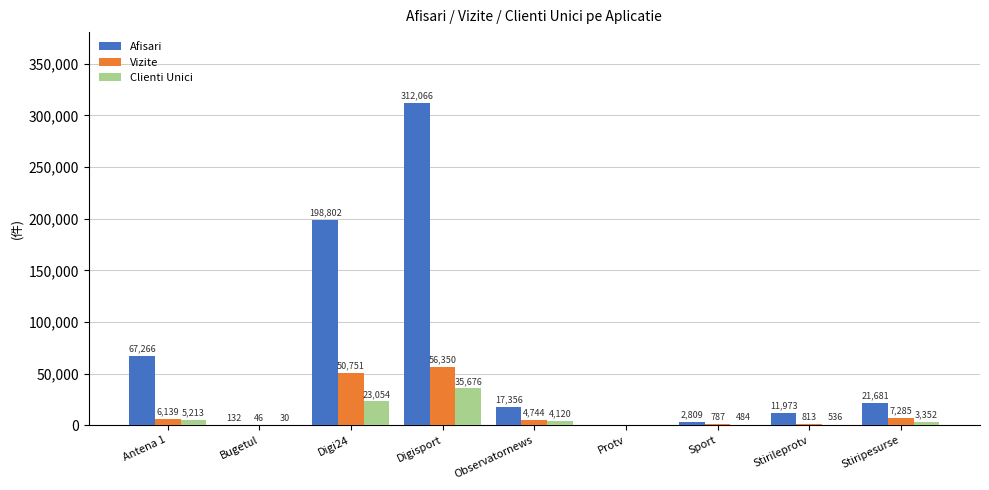

The value of Afisari at Stirileprotv is 11973. True or false?

True